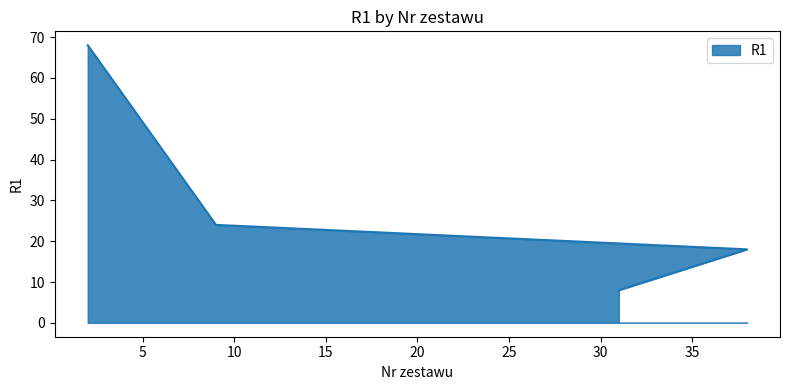

What is the sum of the values at 2 and 38?

86